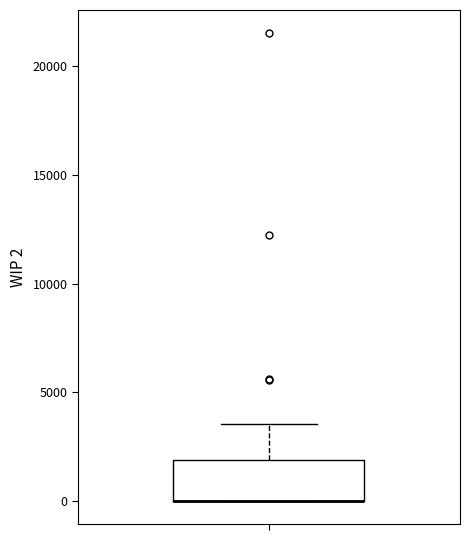

Transcribe this box plot: give where the median line is, the range the box spans, and where the two whiskers end, as read against the y-axis. The values are not printed on the chart, so give them approximately, as read against the axis.

median 0 (drawn on the box's lower edge), box 0 to 2000, whiskers 0 to 3500